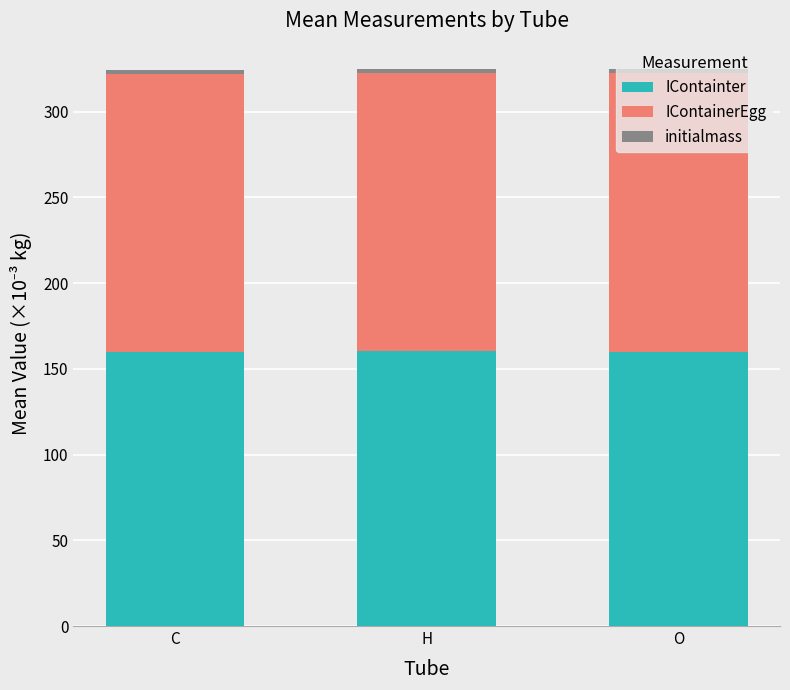

Is it true that IContainter equals 282.5 at C?

False